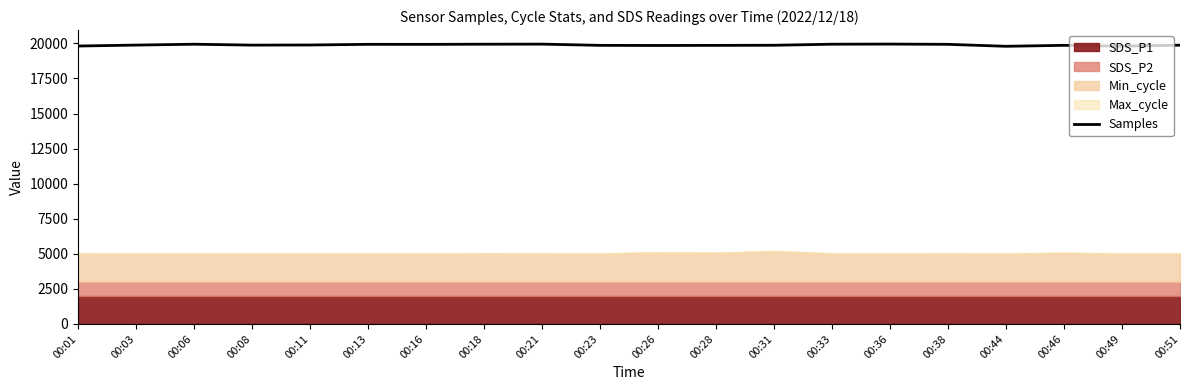

What is the value of the 11th point from the left?

19853.5